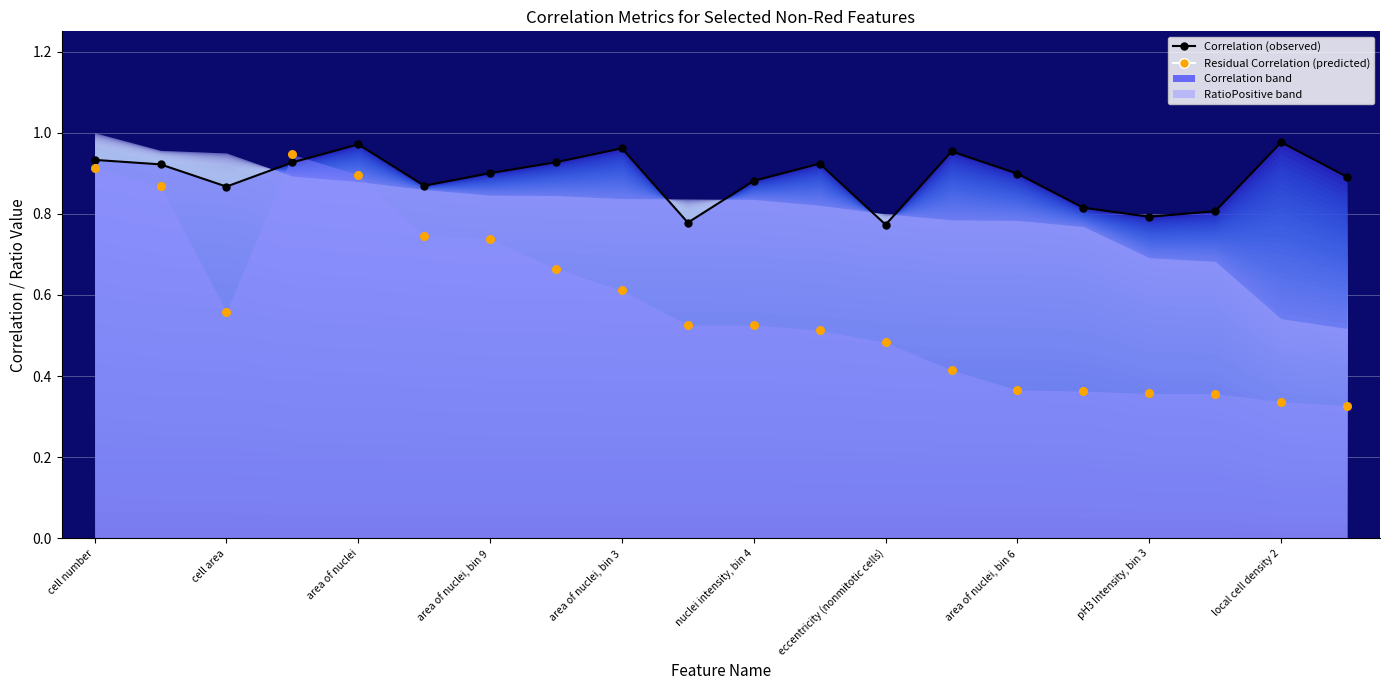

Which series contains the lowest Y value?

Residual Correlation (predicted)